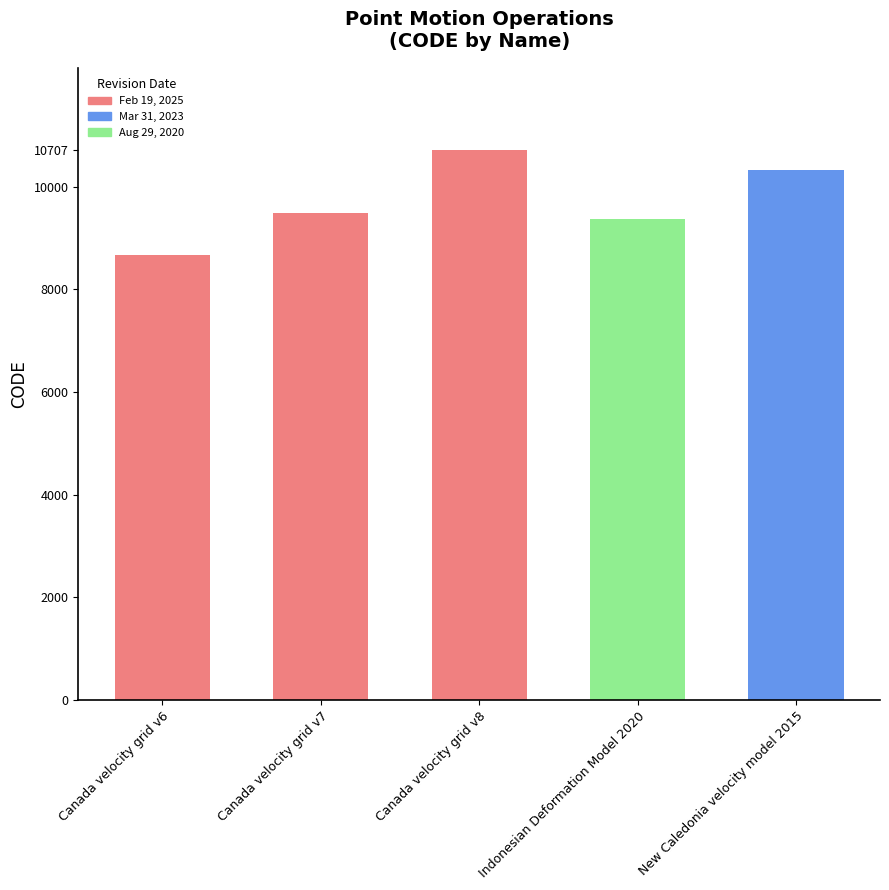

What is the average value?

9713